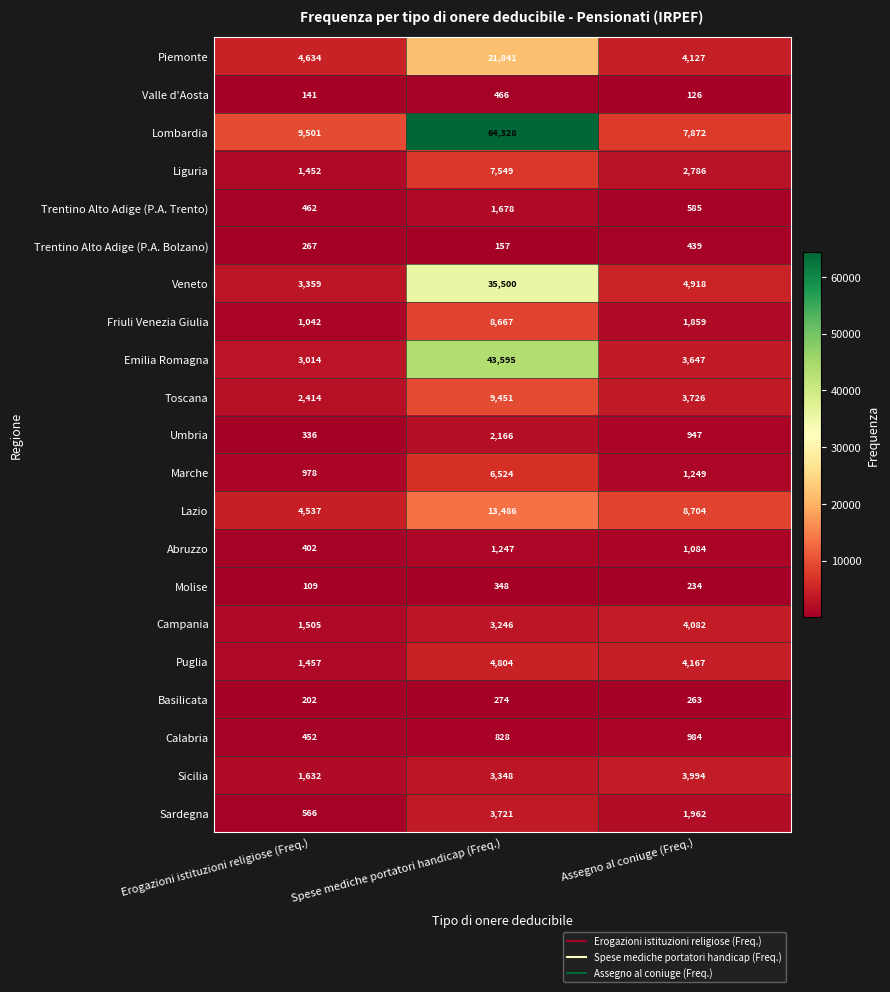

How many data points does each series have?

3